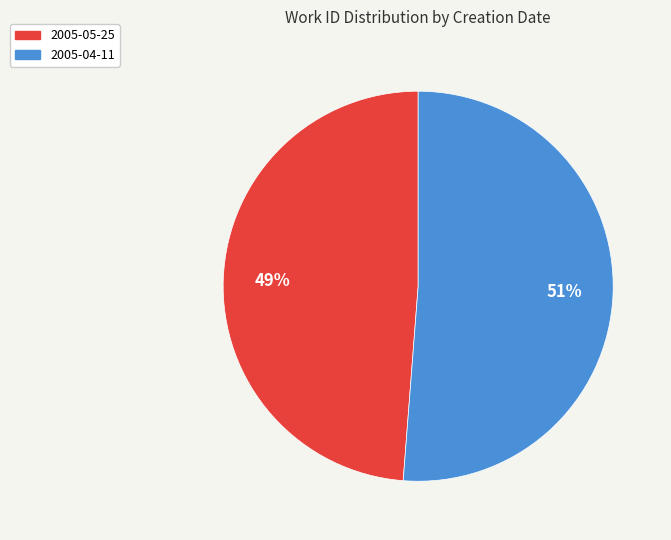

Which slice is the smallest?

2005-05-25